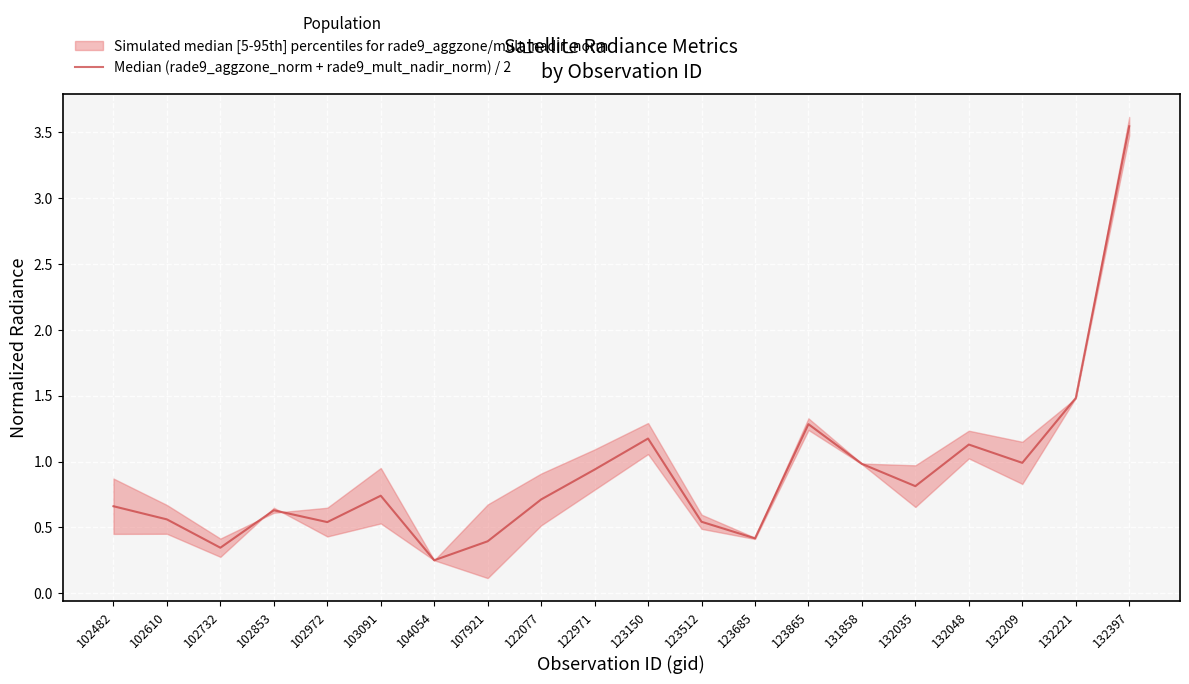

Is it true that the value at 132209 is 1.5?

False